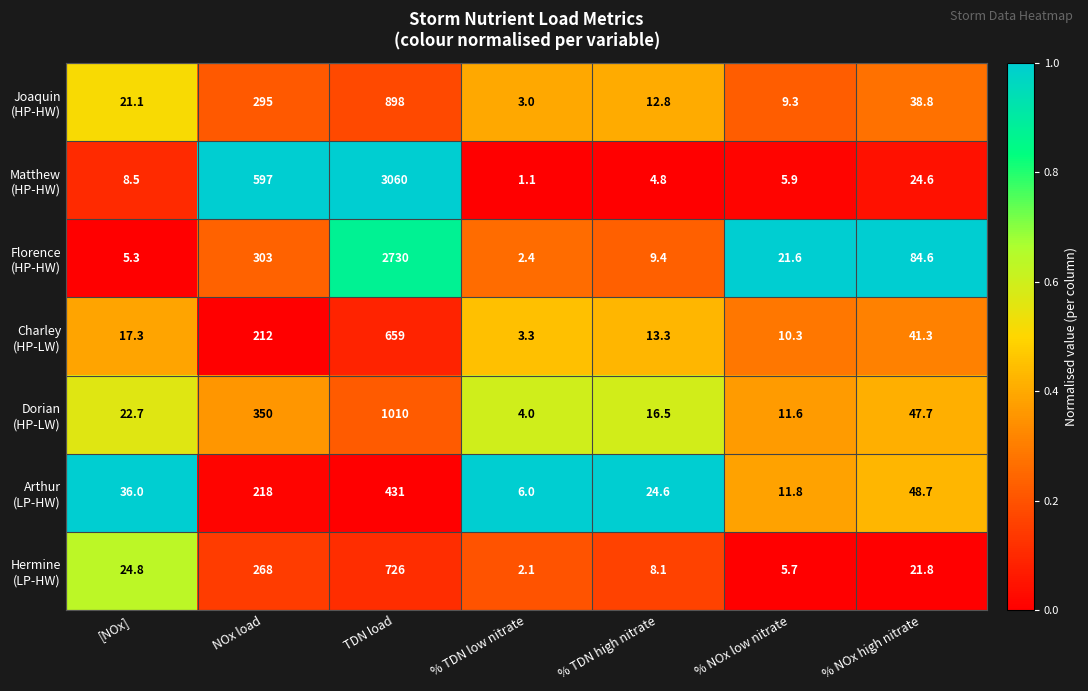

What is the spread (max minus min) of values at % TDN high nitrate?

19.8